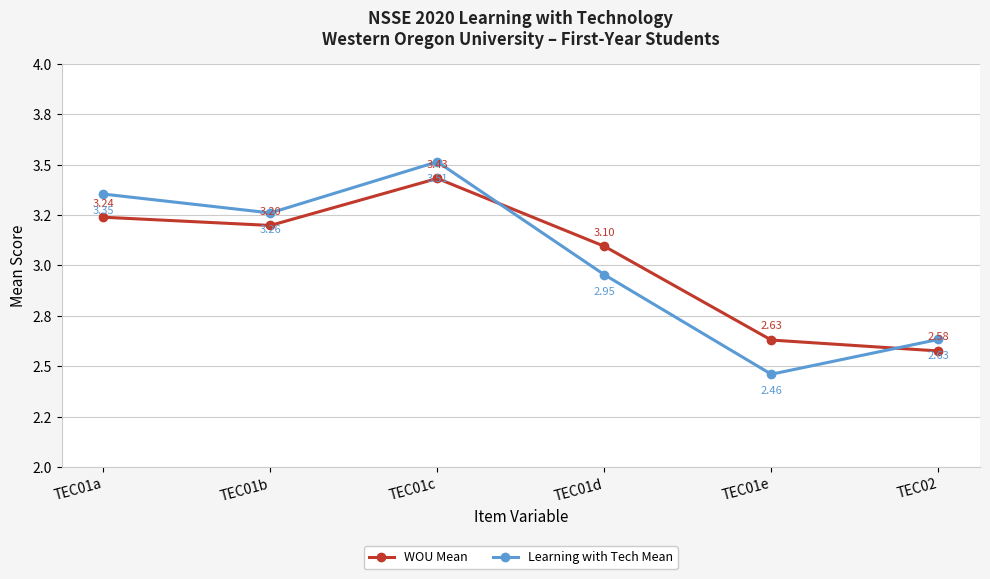

Reading left to right, extract all data points from this chart.

WOU Mean: 3.2	3.2	3.4	3.1	2.6	2.6
Learning with Tech Mean: 3.4	3.3	3.5	3.0	2.5	2.6